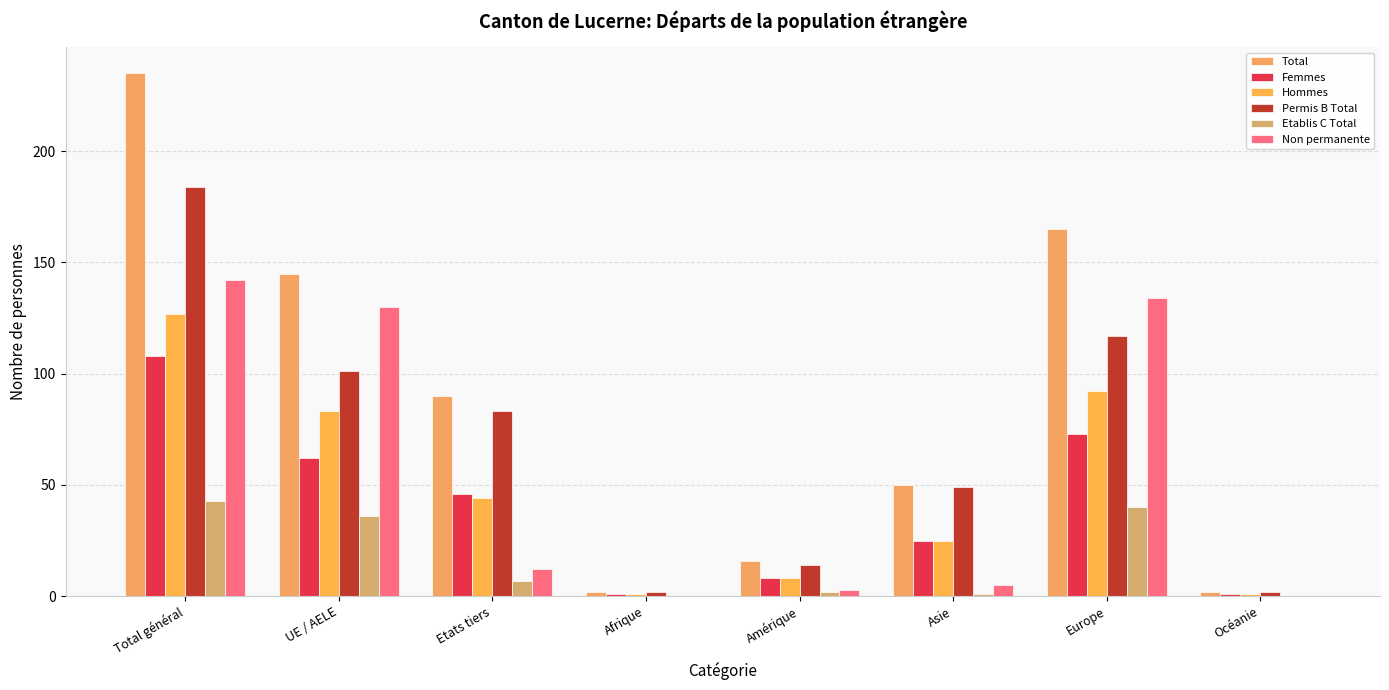

Which series has the largest total across all categories?

Total